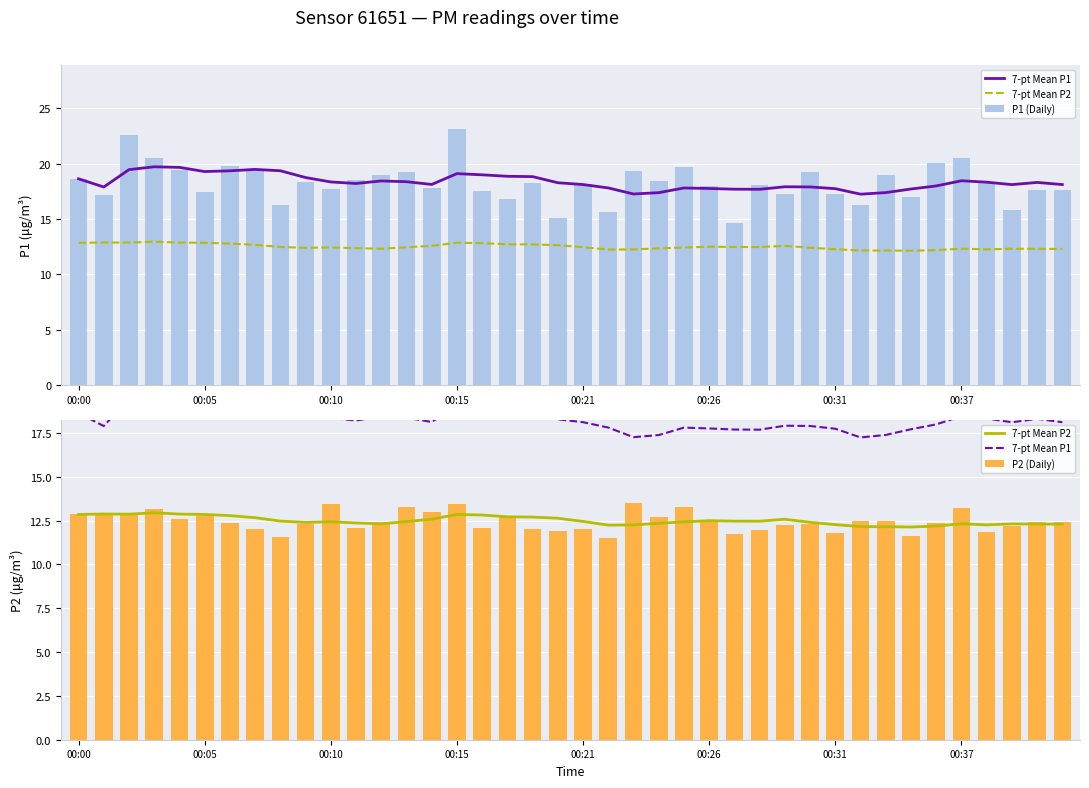

Is it true that P2 (Daily) equals 19.5 at 00:21?

False